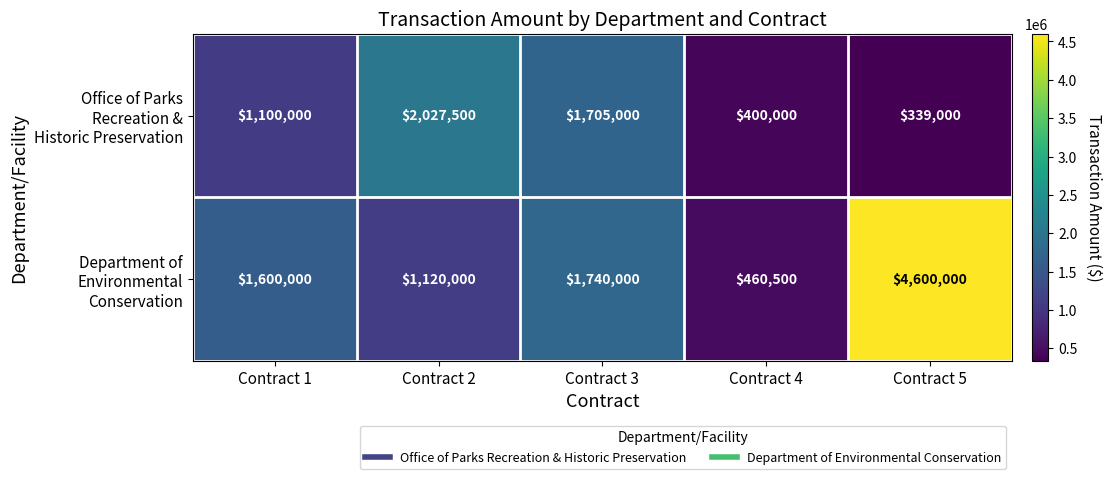

At which category is the sum across all series the highest?

Contract 5